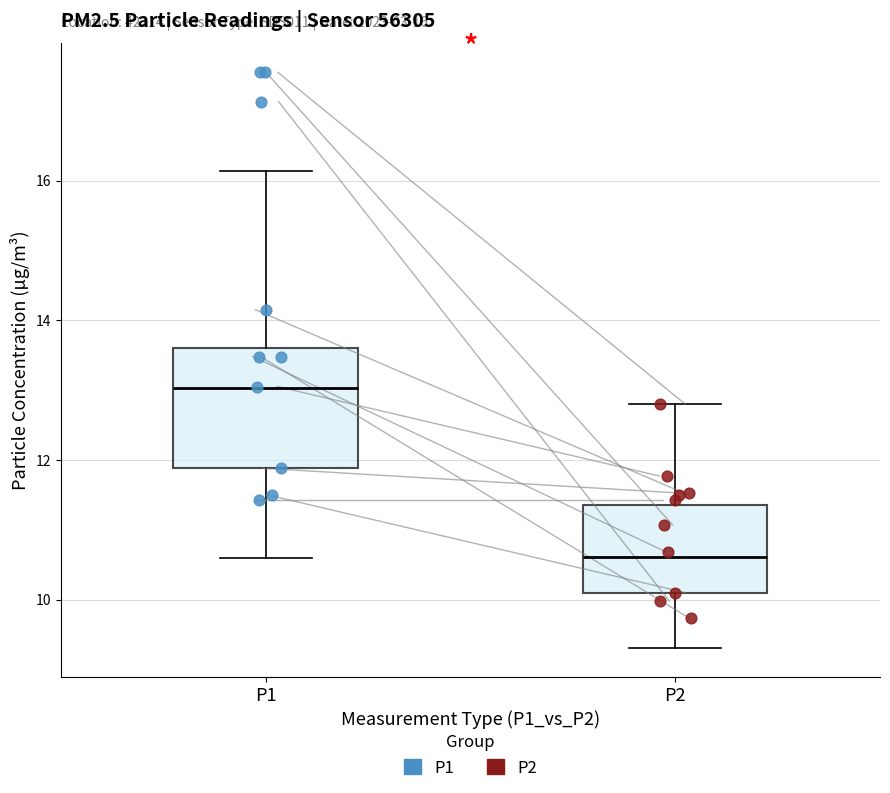

Which box's median line is the highest?

P1